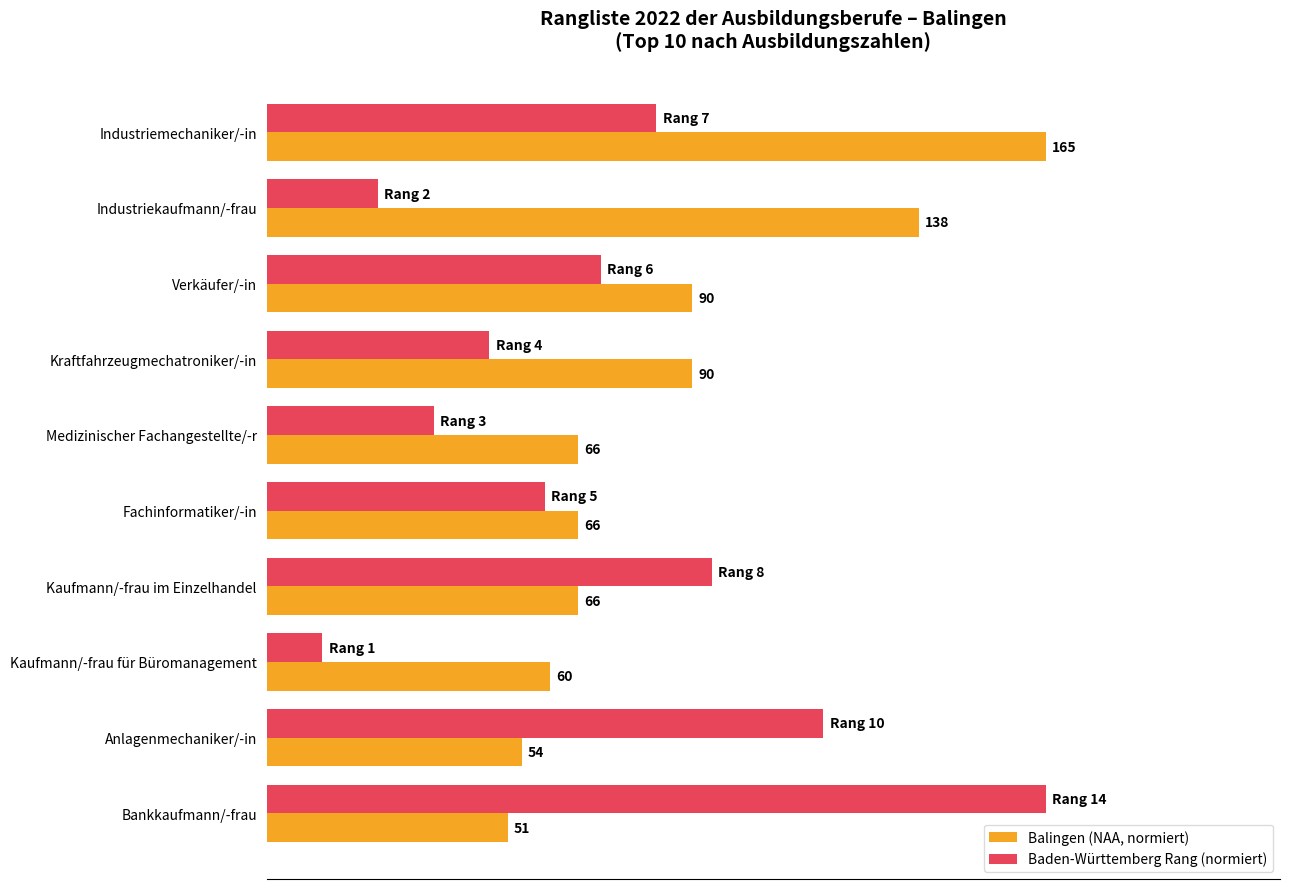

What are all the series names shown in the legend?

Balingen (NAA, normiert), Baden-Württemberg Rang (normiert)